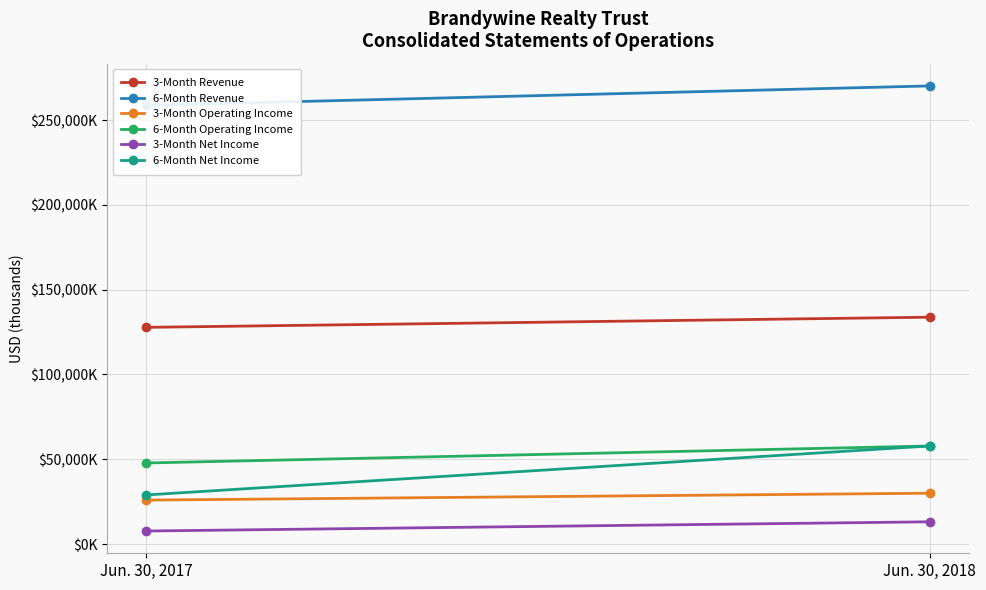

The value of 6-Month Operating Income at Jun. 30, 2018 is 57839. True or false?

True